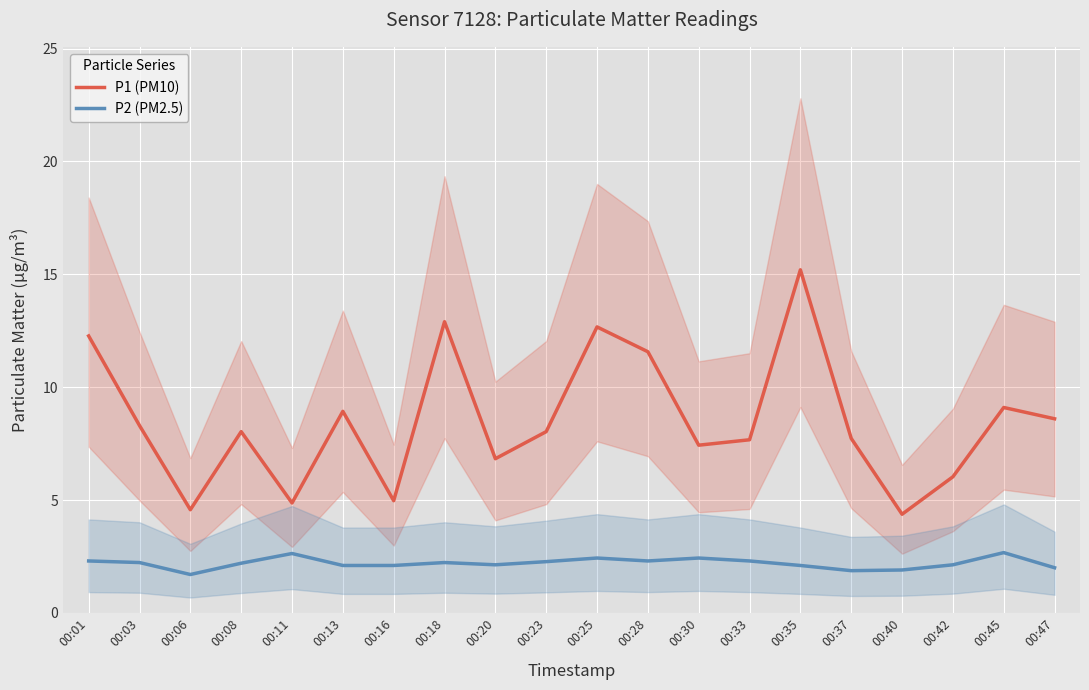

Reading left to right, extract all data points from this chart.

P1 (PM10): 12.3	8.3	4.6	8.0	4.9	8.9	5.0	12.9	6.8	8.0	12.7	11.6	7.4	7.7	15.2	7.7	4.4	6.0	9.1	8.6
P2 (PM2.5): 2.3	2.2	1.7	2.2	2.6	2.1	2.1	2.2	2.1	2.3	2.4	2.3	2.4	2.3	2.1	1.9	1.9	2.1	2.7	2.0